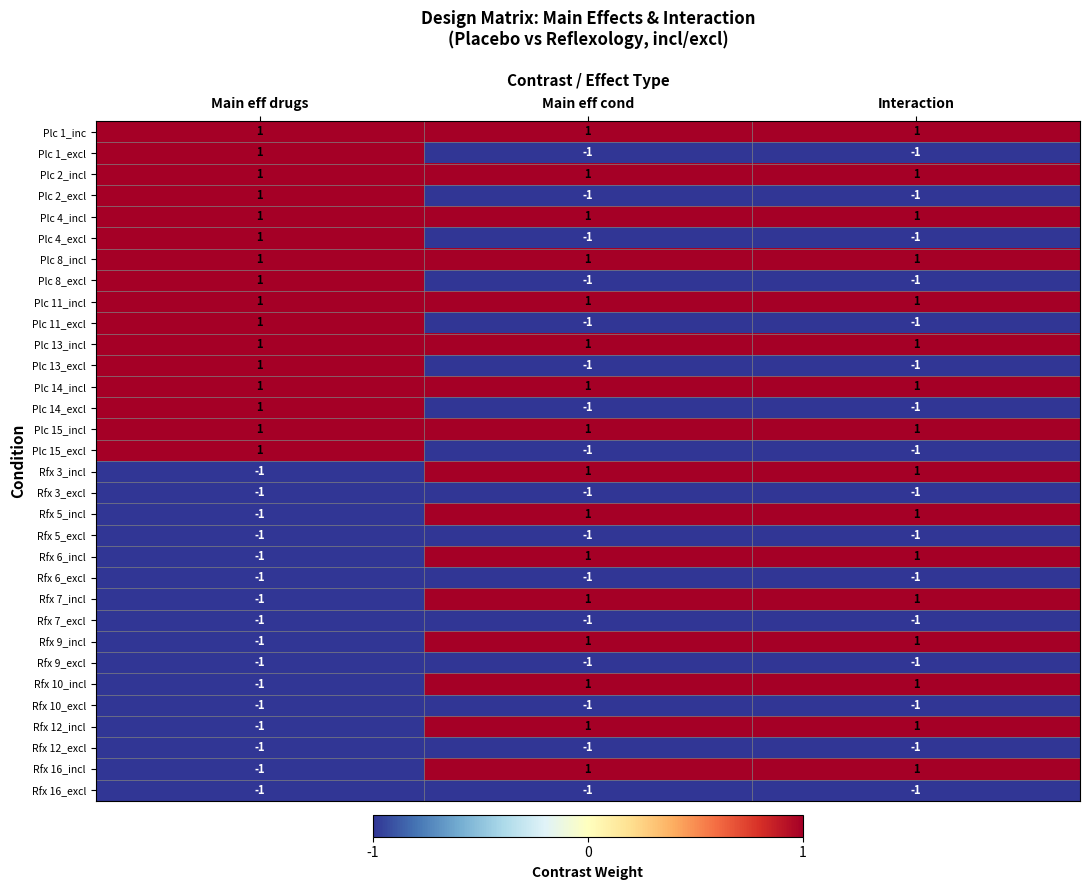

True or false: Rfx 10_excl has a value of -1 at Interaction.

True